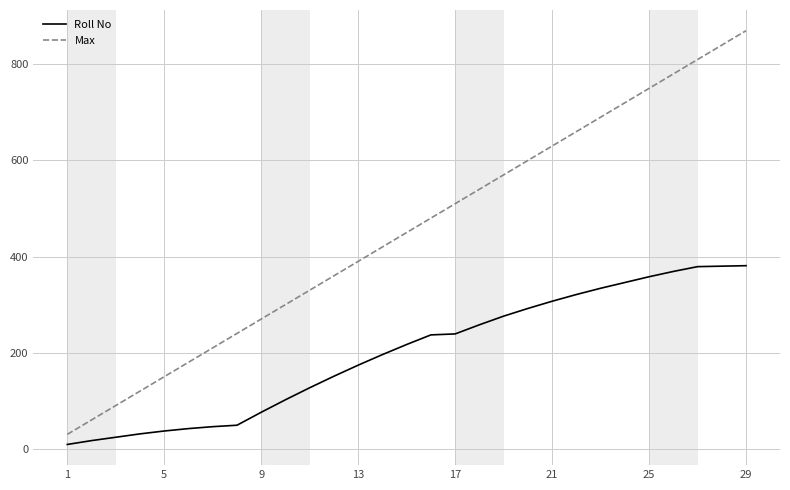

Which series has the largest total across all categories?

Max